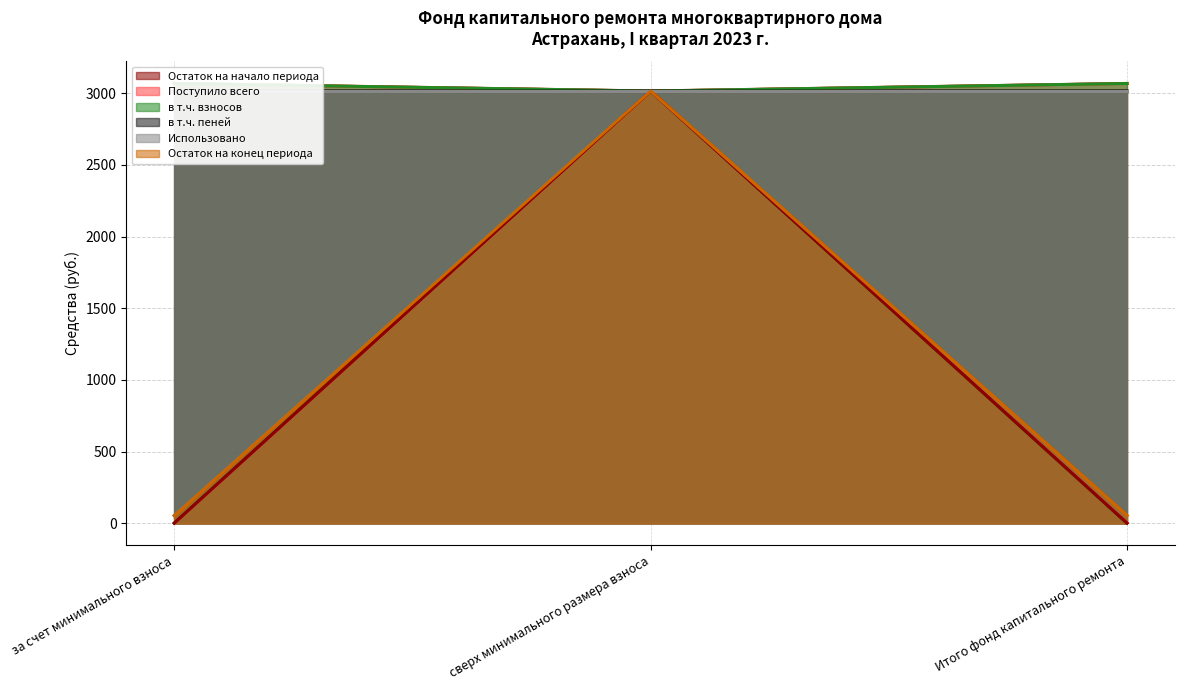

The Остаток на начало периода series shows 0.9 at Итого фонд капитального ремонта. True or false?

True